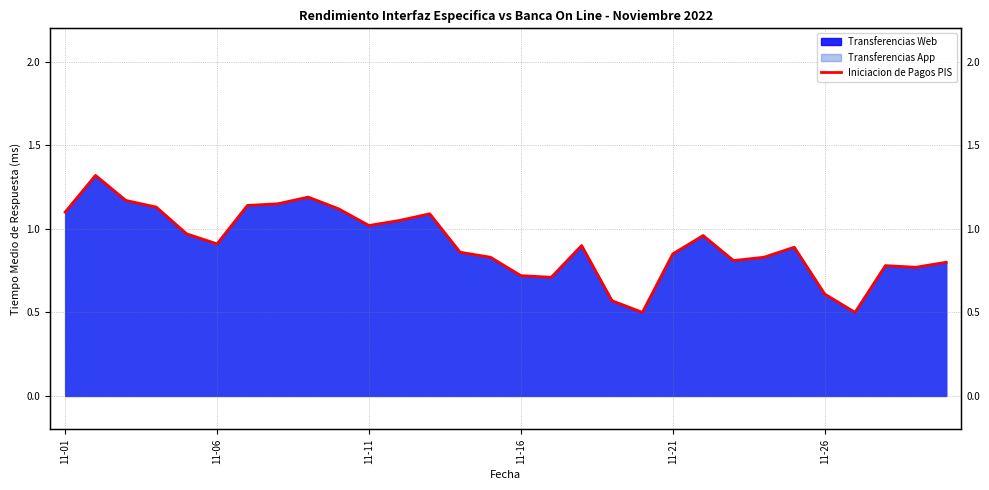

What is the ratio of the value at 21 to the value at 11-11?

0.8